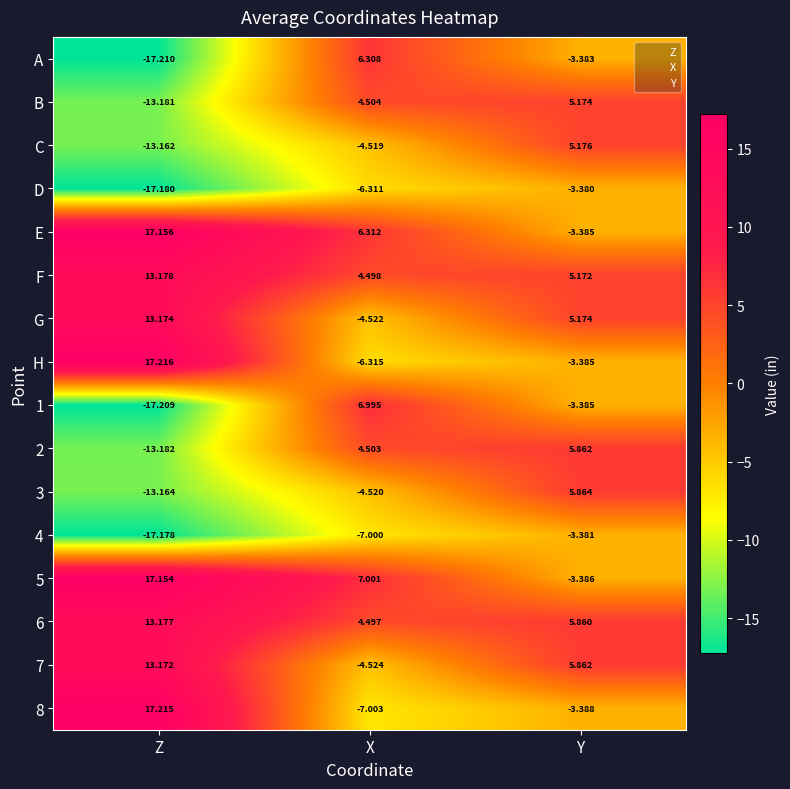

At Z, list the series in order from smallest to largest.

A, 1, D, 4, 2, B, 3, C, 7, G, 6, F, 5, E, 8, H